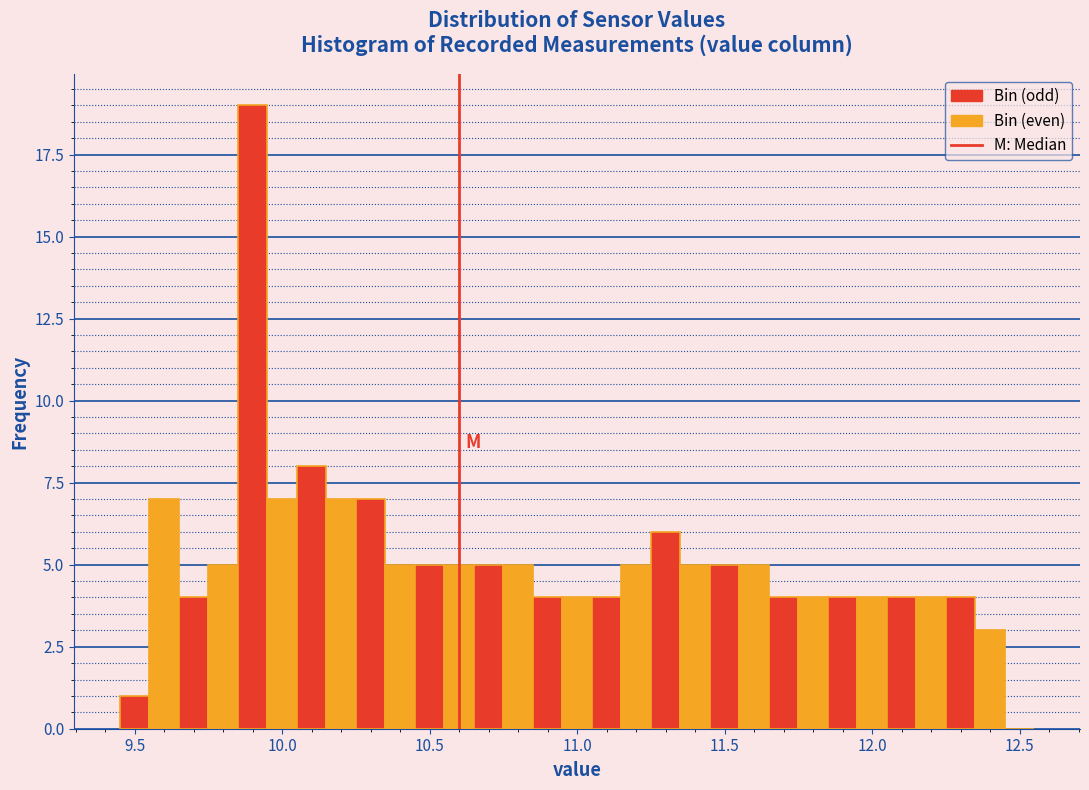

Around what value on the x-axis is the tallest bar? Give the approximate position of its centre, as read against the axis.

9.90